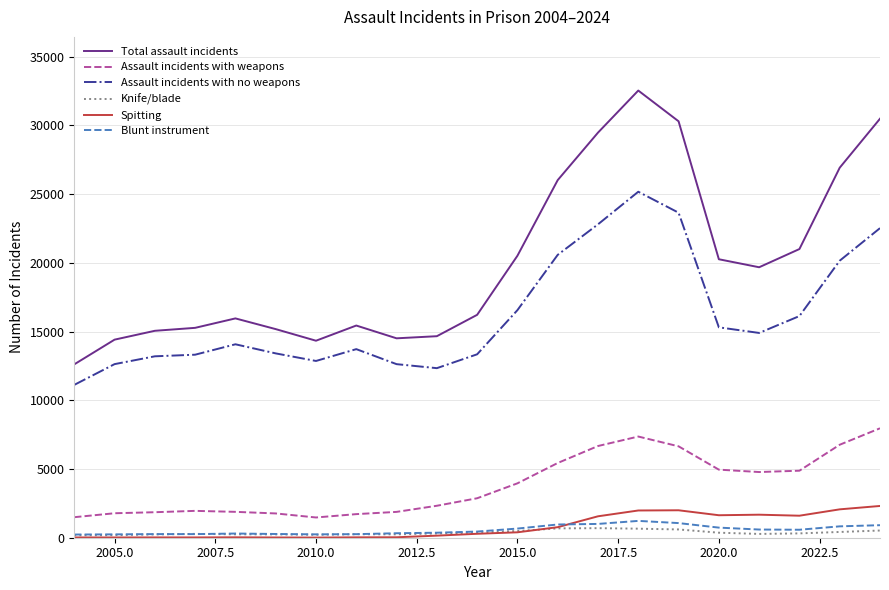

Which series has the largest range (max minus min)?

Total assault incidents